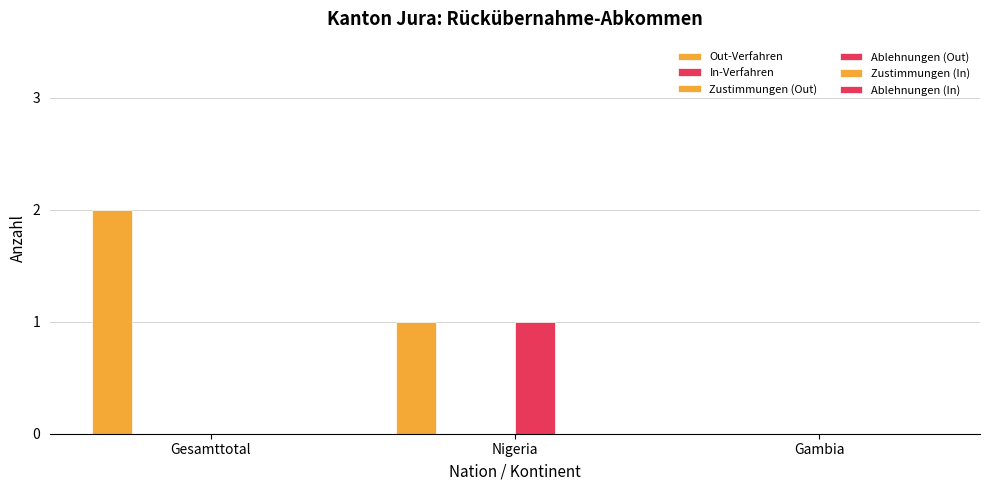

Is it true that Zustimmungen (Out) equals 0 at Nigeria?

True